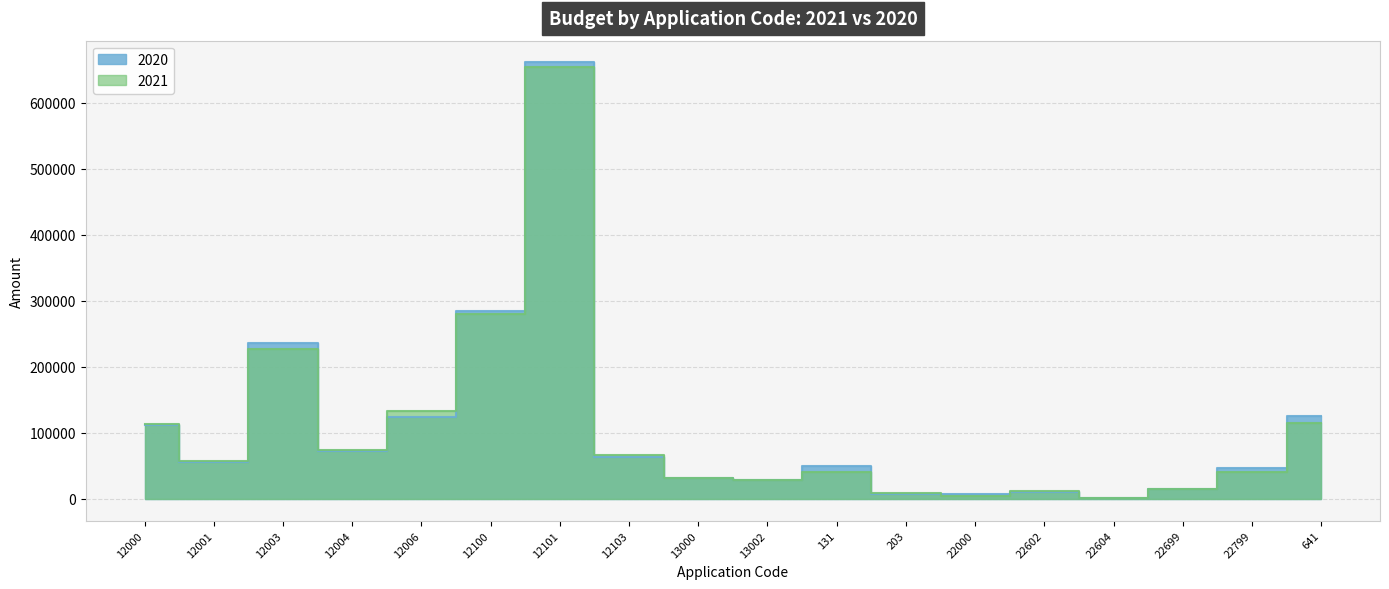

Between 12101 and 641, which series saw the biggest shift?

2021